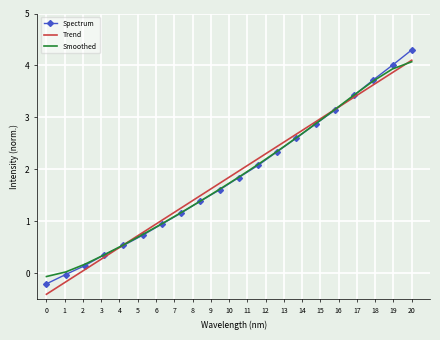

True or false: Smoothed and Spectrum intersect in this chart.

True